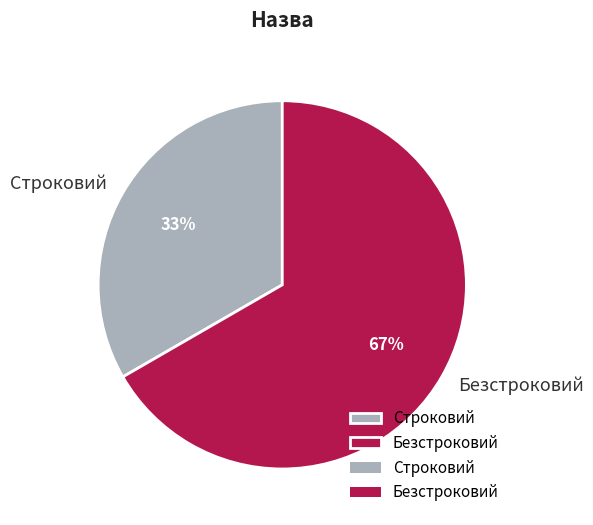

Does any single category account for the majority?

Yes